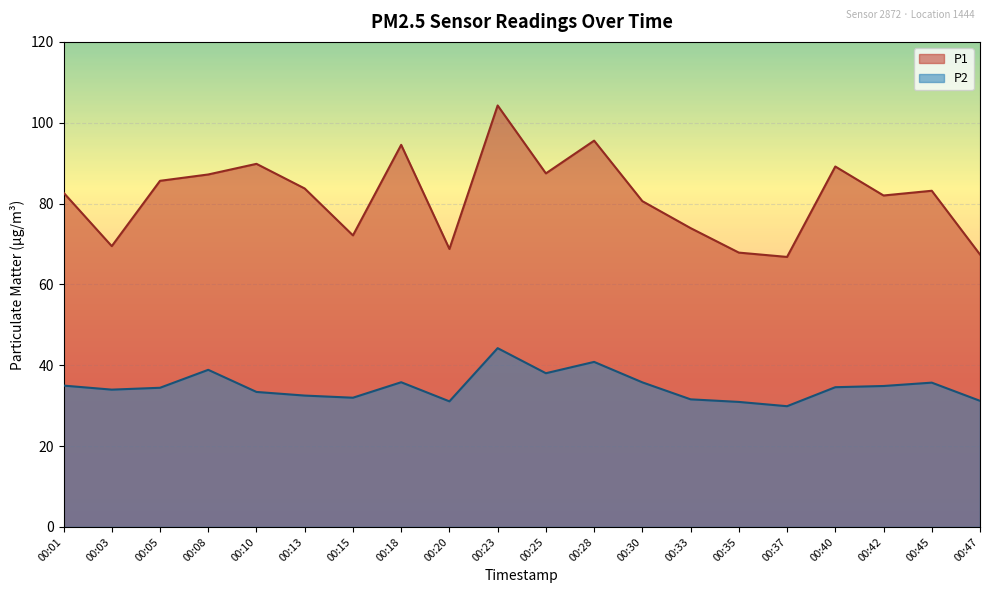

The P2 series shows 40.9 at 00:20. True or false?

False